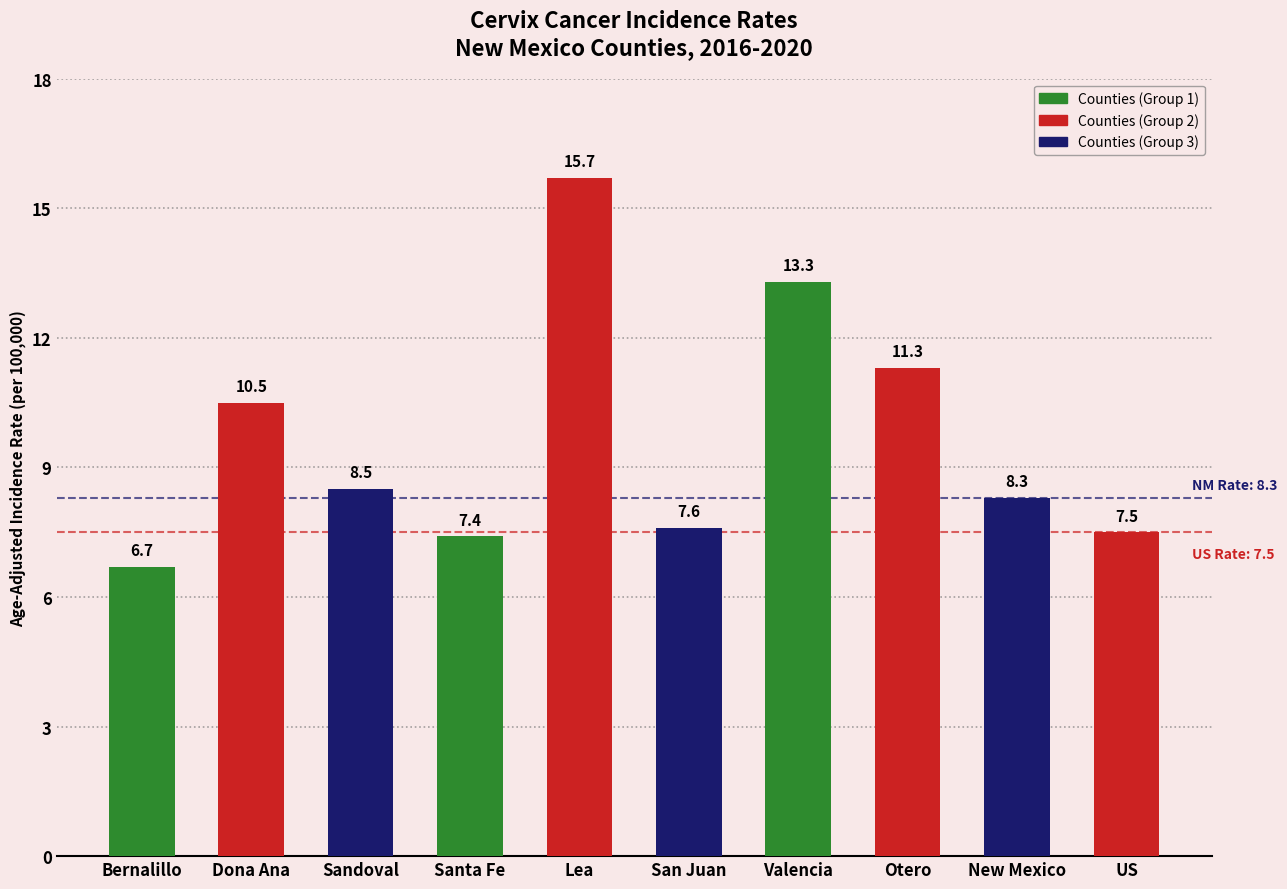

What is the difference between the second highest and minimum values?

6.6